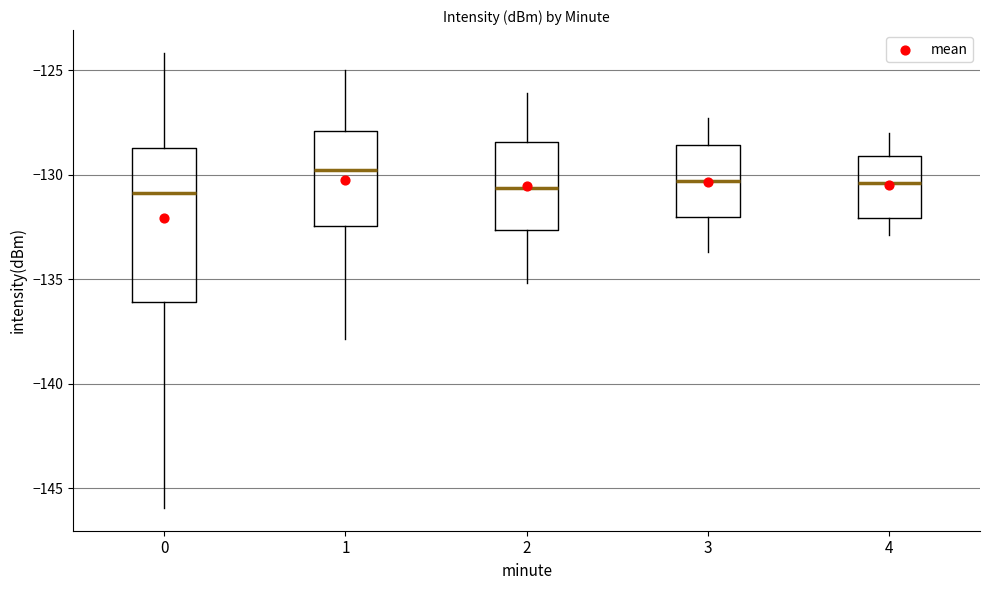

Reading left to right, read every box against the y-axis: the position of its median line, the range the box covers, and the ends of its whiskers. The values are not printed on the chart, so give them approximately, as read against the axis.

0: median -131.0, box -136.0 to -128.5, whiskers -146.0 to -124.0
1: median -130.0, box -132.5 to -128.0, whiskers -138.0 to -125.0
2: median -130.5, box -132.5 to -128.5, whiskers -135.0 to -126.0
3: median -130.5, box -132.0 to -128.5, whiskers -133.5 to -127.5
4: median -130.5, box -132.0 to -129.0, whiskers -133.0 to -128.0